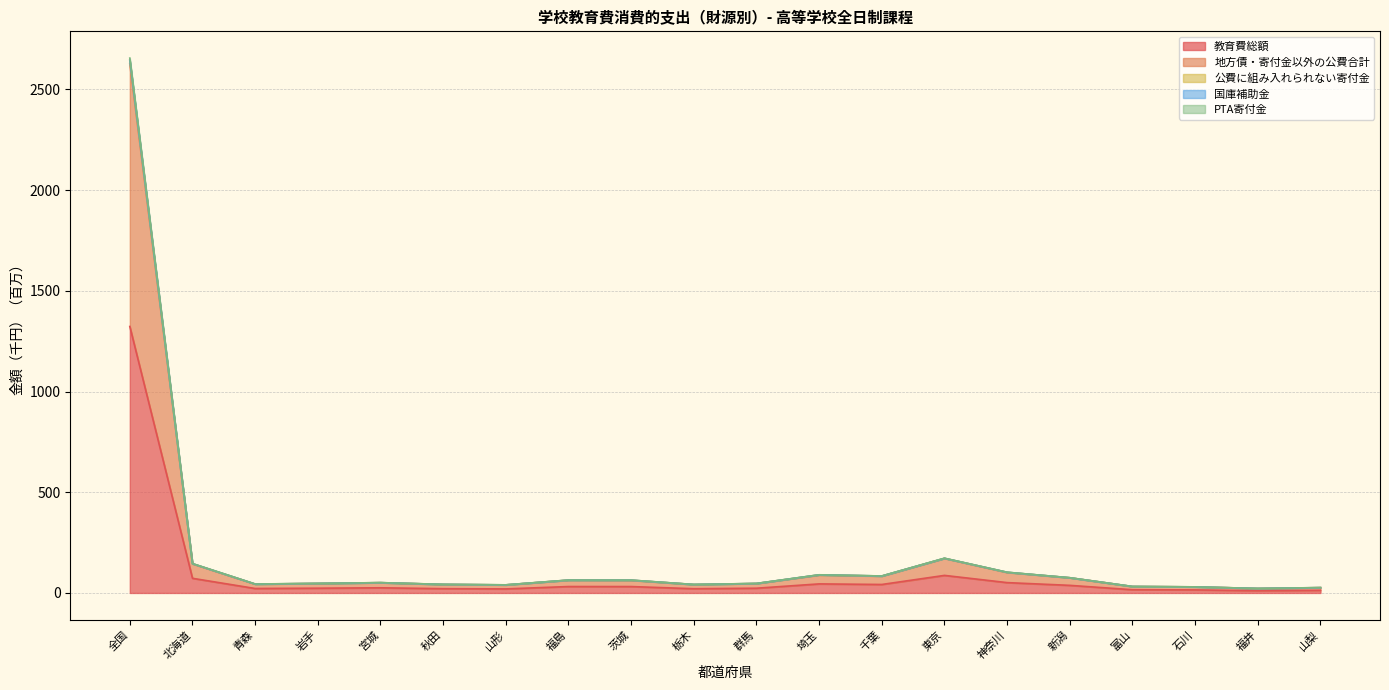

How many values in the 国庫補助金 series exceed 51?

10